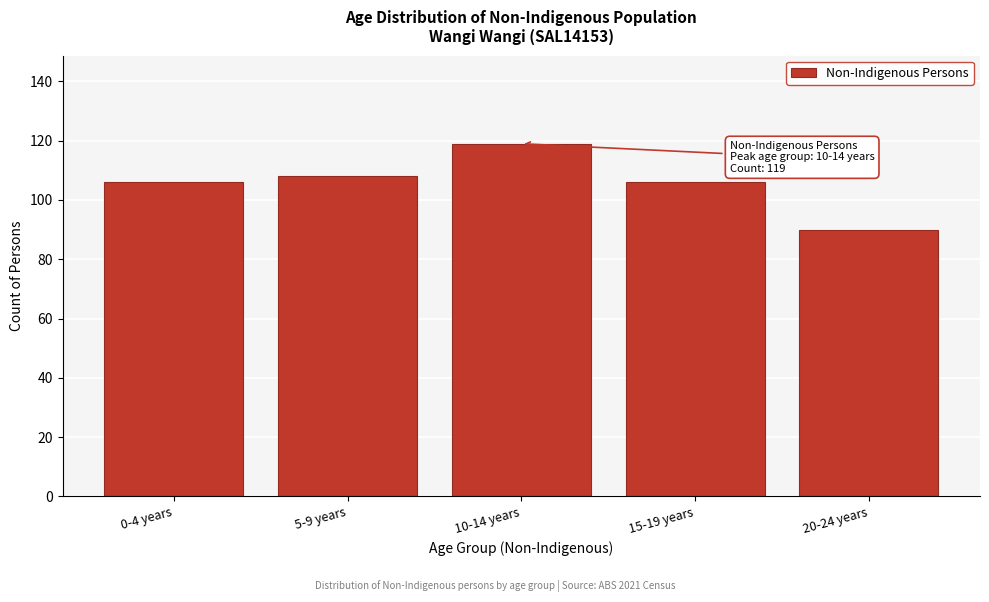

Reading left to right, transcribe all the data shown in this chart.

0-4 years=106	5-9 years=108	10-14 years=119	15-19 years=106	20-24 years=90